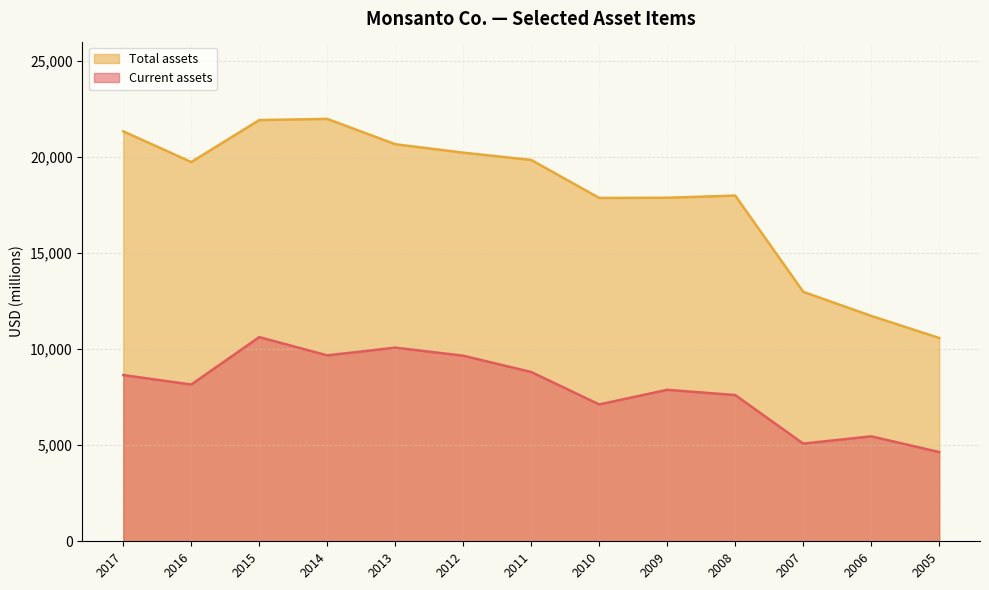

Reading right to left, list all the values displayed in this chart.

Current assets: 4644	5461	5084	7609	7883	7122	8809	9658	10077	9675	10625	8157	8651
Total assets: 10579	11728	12983	17991	17877	17867	19844	20224	20664	21981	21920	19736	21333